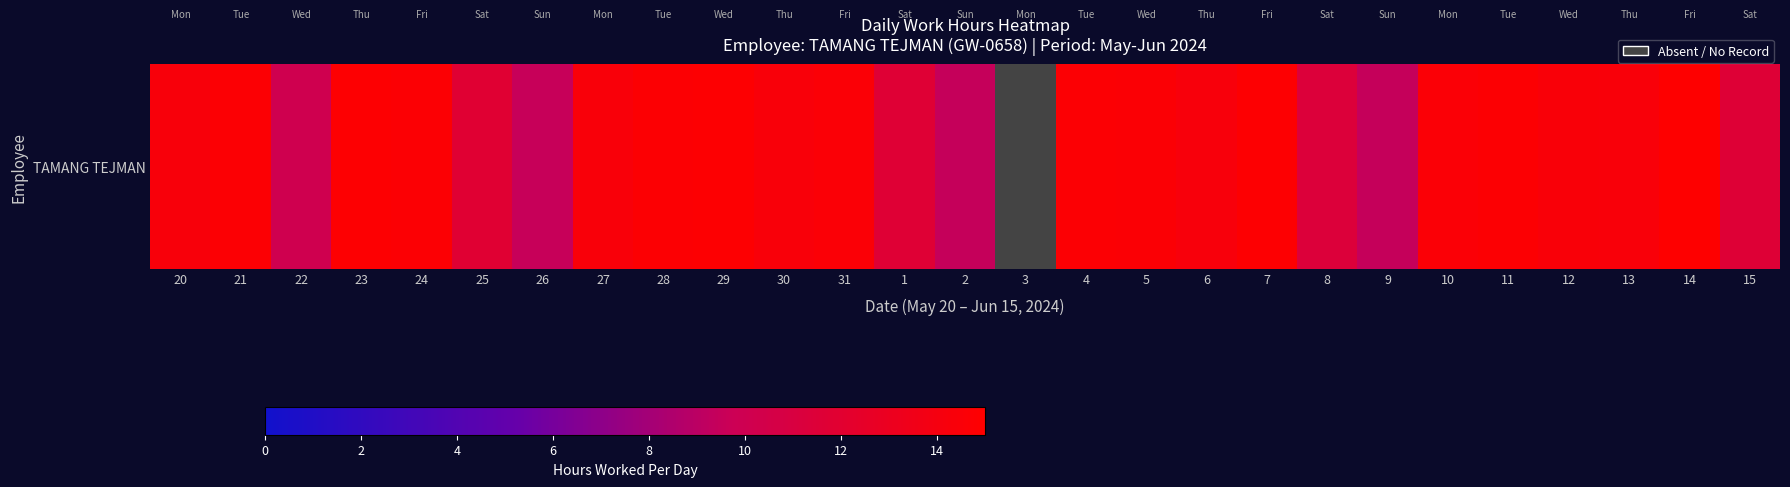

List the labels in order of value, largest first.

3, 14, 29, 7, 23, 28, 11, 21, 24, 4, 5, 10, 31, 12, 27, 13, 30, 20, 6, 25, 1, 15, 8, 22, 26, 9, 2